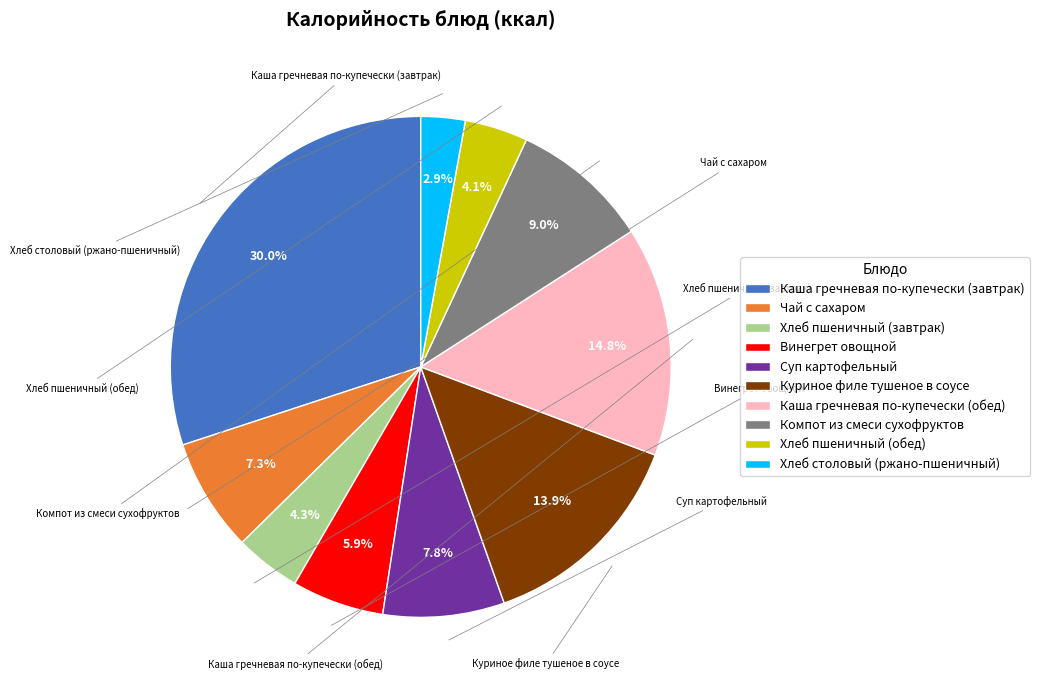

What percentage do Суп картофельный and Компот из смеси сухофруктов together represent?

16.8%